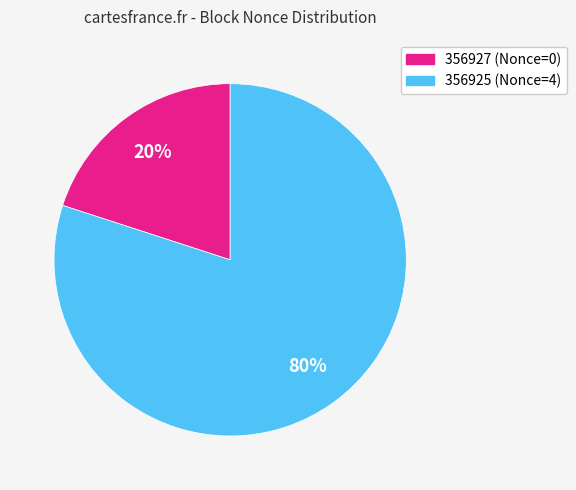

Rank the categories by value from highest to lowest.

356925, 356927